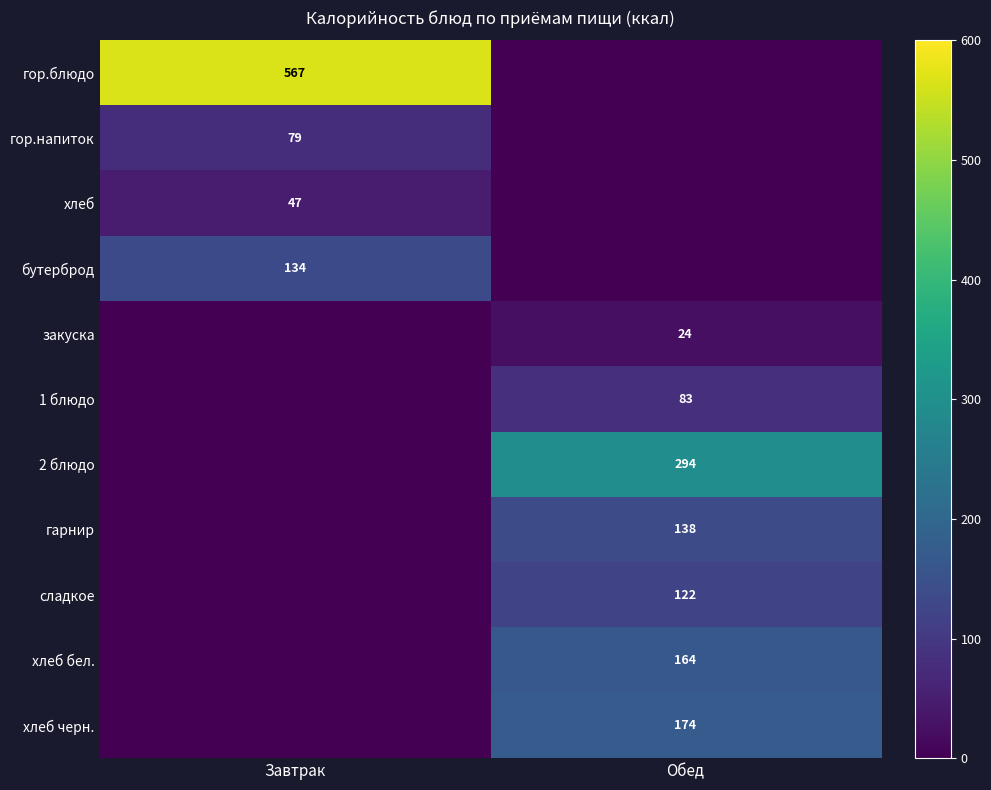

Is it true that сладкое equals 183 at Обед?

False